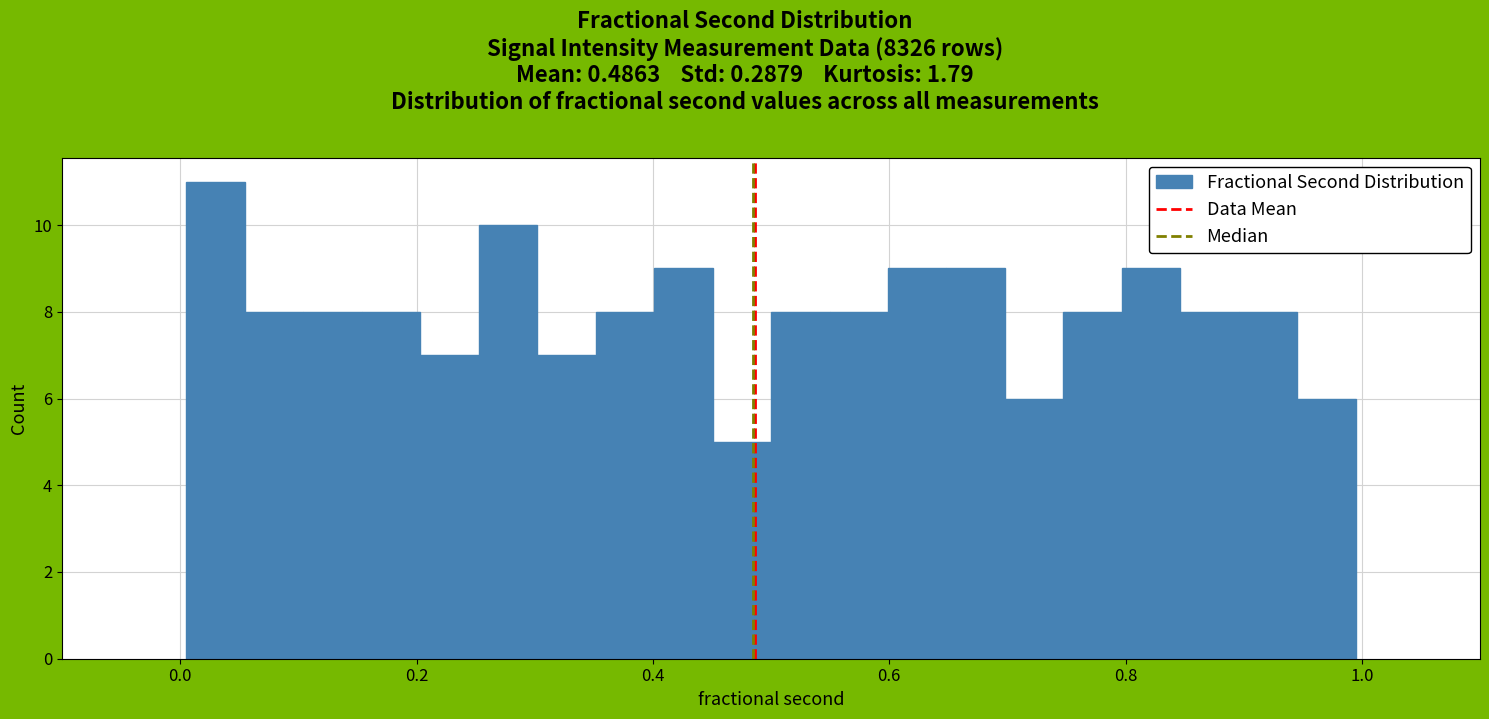

Read against the x-axis, roughly where is the centre of the tallest bar?

0.02